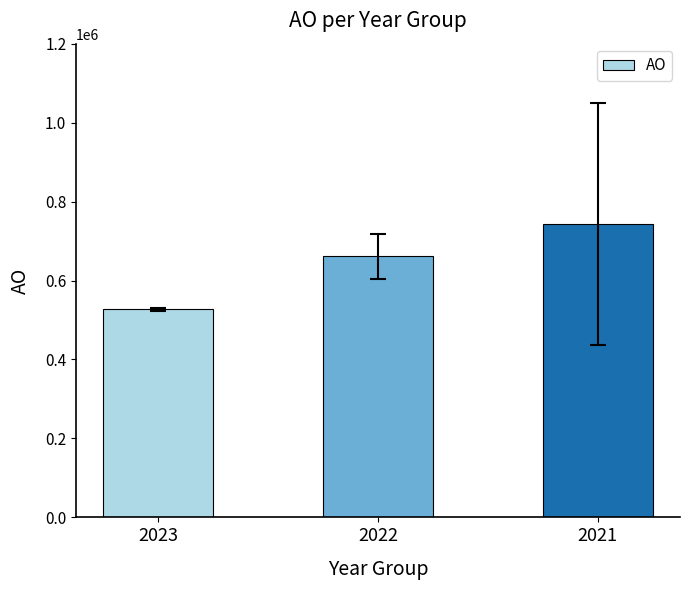

Reading right to left, transcribe all the data shown in this chart.

742467.3	661352.7	526669.2